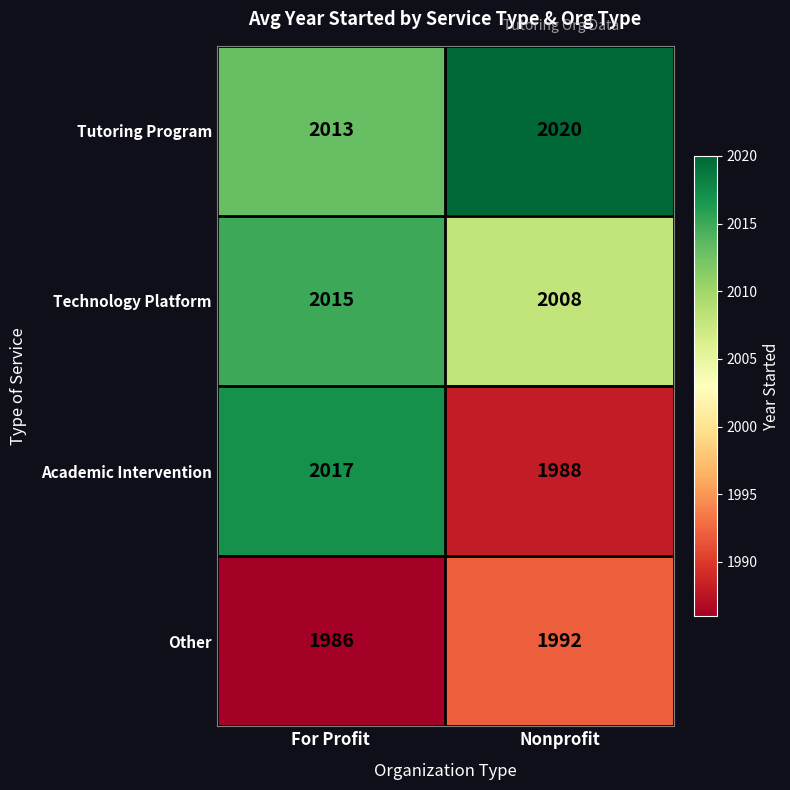

What is the difference between the Academic Intervention values at Nonprofit and For Profit?

29